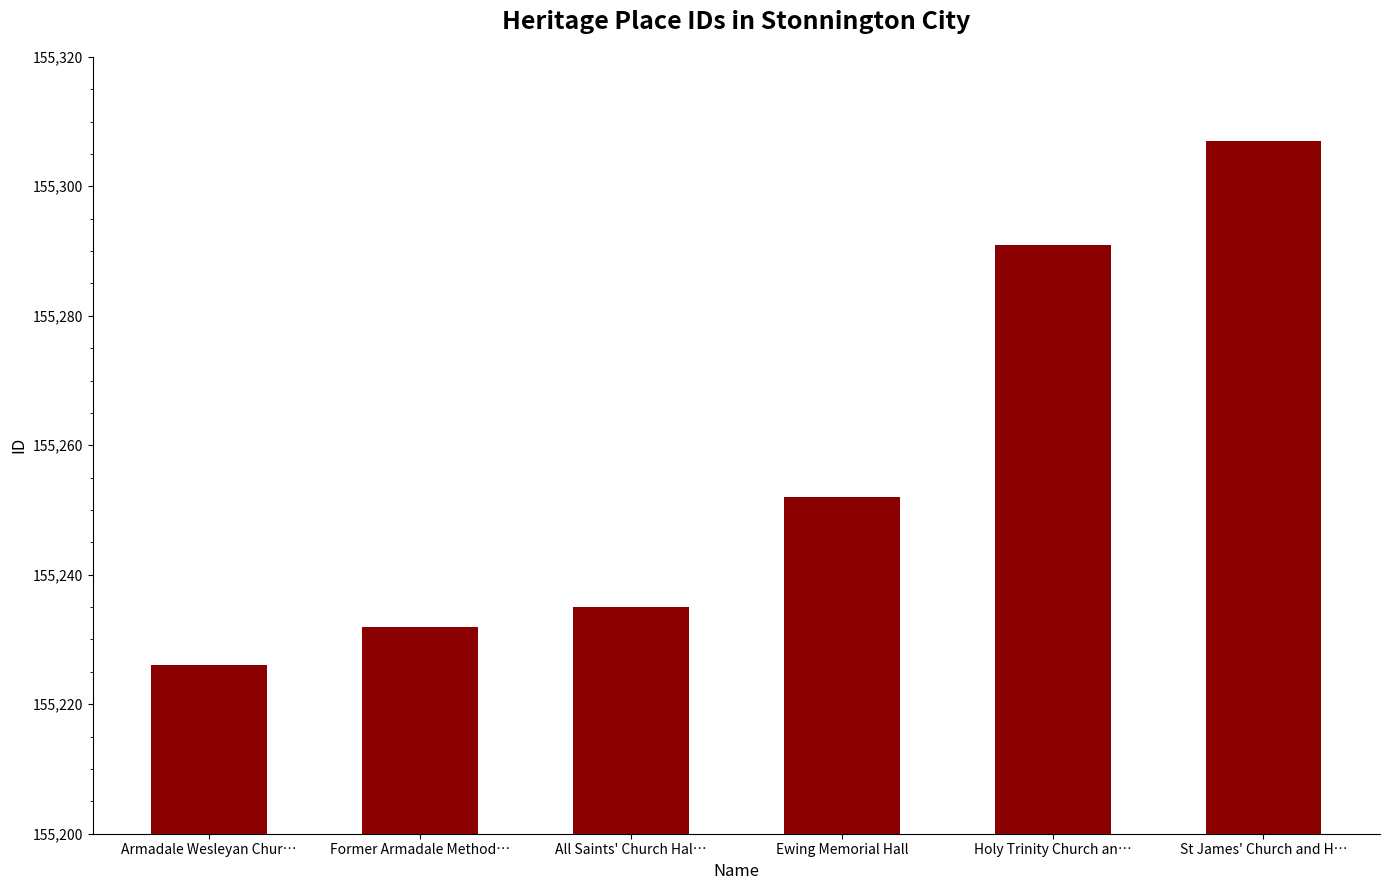

List the labels in order of value, largest first.

St James' Church and H…, Holy Trinity Church an…, Ewing Memorial Hall, All Saints' Church Hal…, Former Armadale Method…, Armadale Wesleyan Chur…